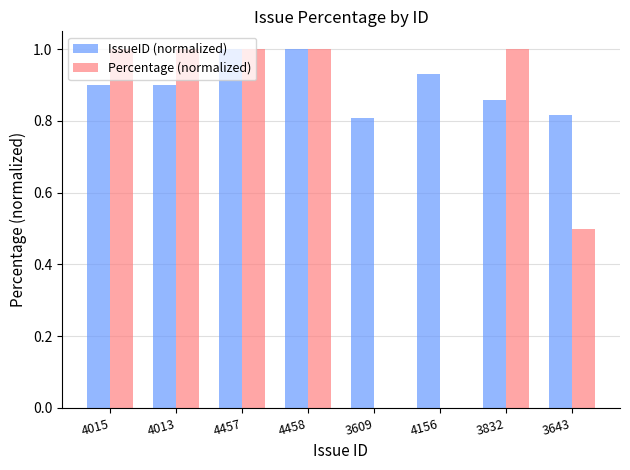

What is the sum of the Percentage (normalized) values at 4457 and 4458?

2.0